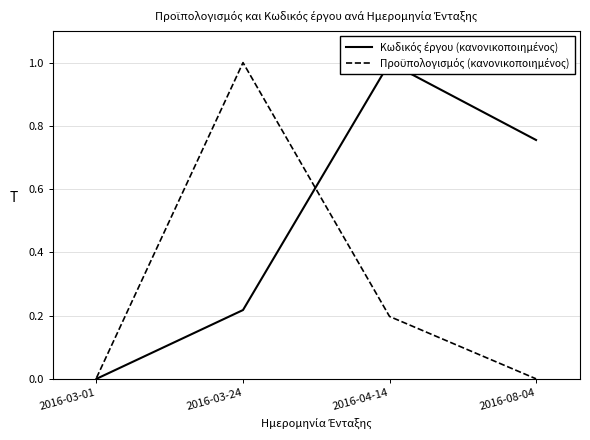

Rank the series by their maximum value, from highest to lowest.

Κωδικός έργου (κανονικοποιημένος), Προϋπολογισμός (κανονικοποιημένος)